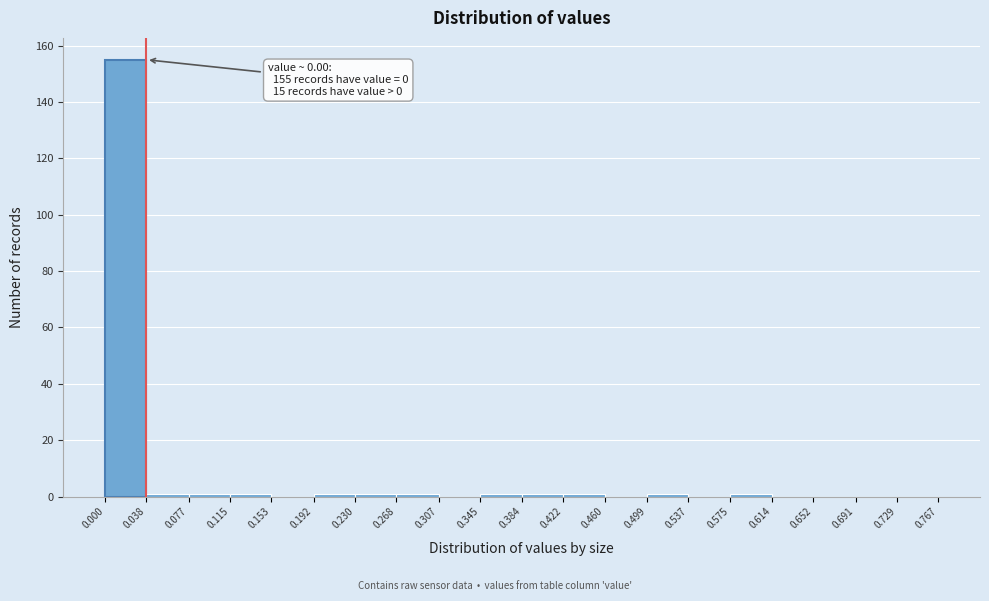

Which range on the x-axis has the tallest bar?

0.000 to 0.038